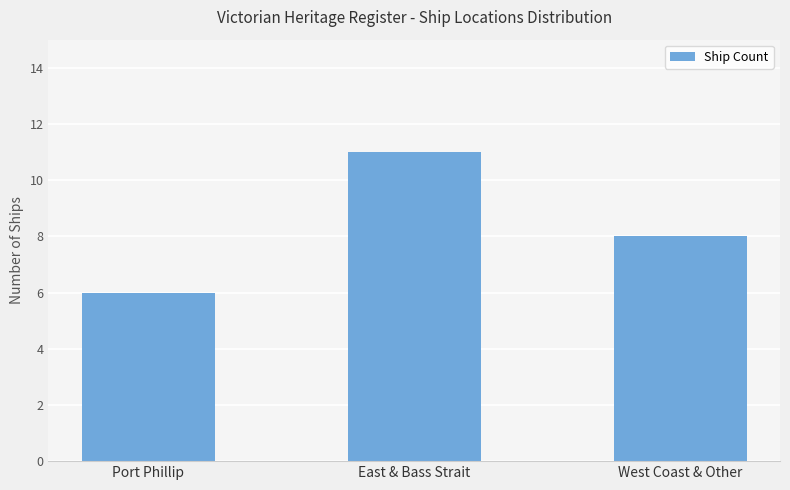

Rank the categories by value from highest to lowest.

East & Bass Strait, West Coast & Other, Port Phillip